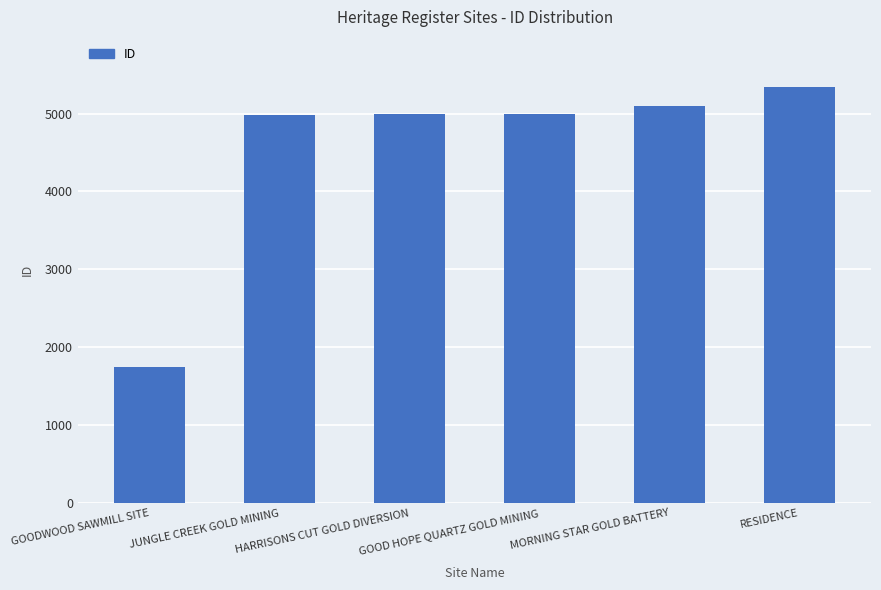

What is the difference between the maximum and minimum values?

3601